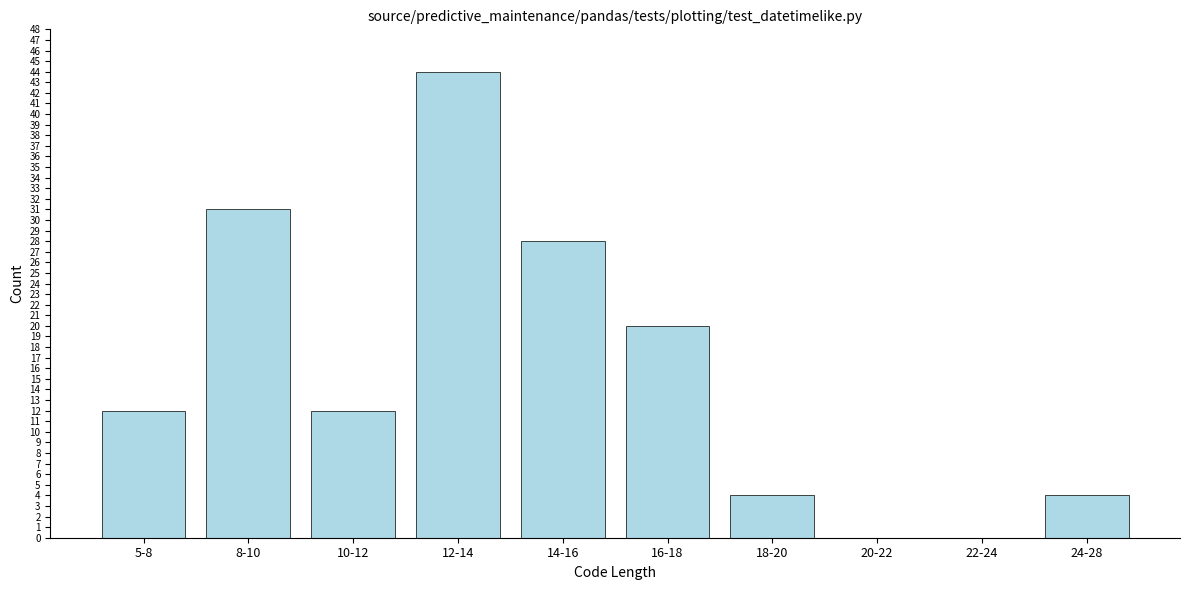

Reading left to right, what are all the values shown in this chart?

5-8=12	8-10=31	10-12=12	12-14=44	14-16=28	16-18=20	18-20=4	20-22=0	22-24=0	24-28=4